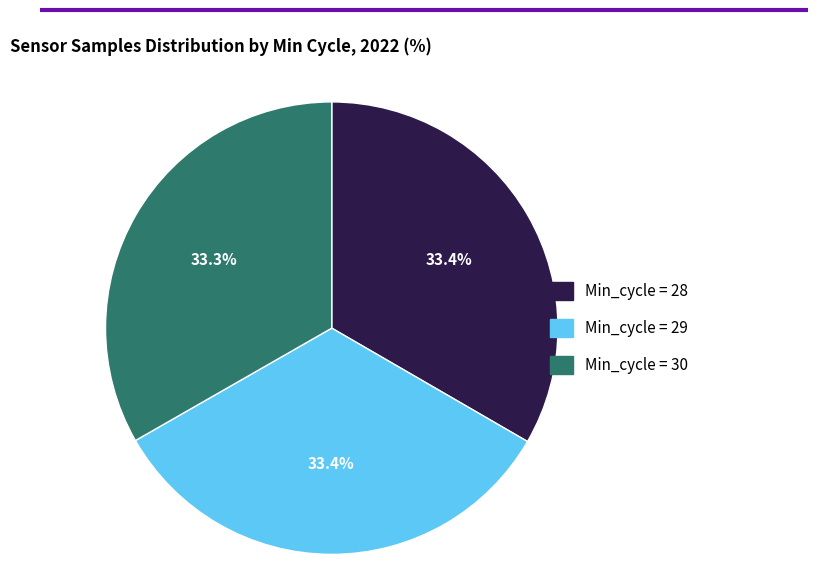

Is there a majority slice in this chart?

No